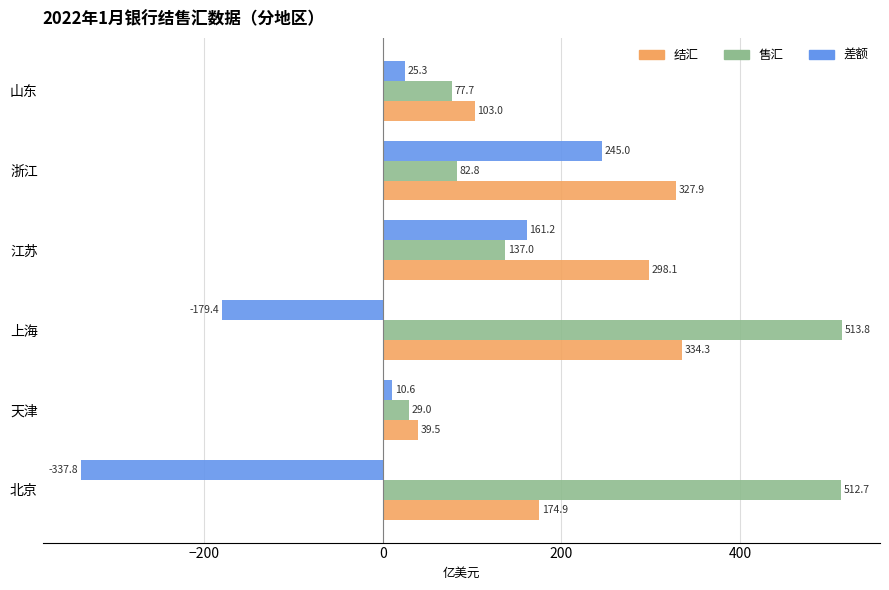

The value of 差额 at 山东 is 25.3. True or false?

True